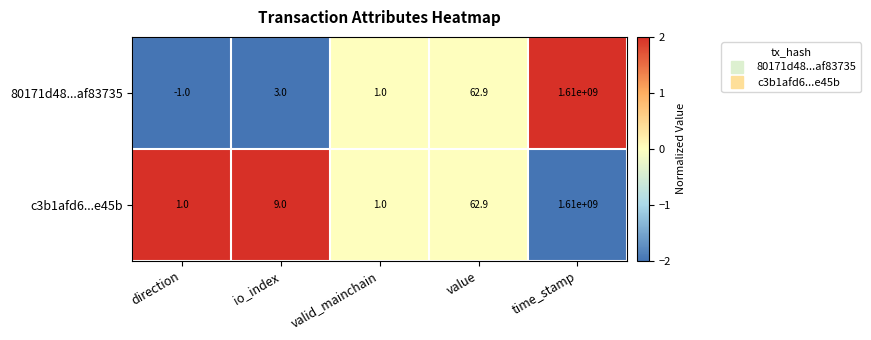

Reading left to right, what are all the values shown in this chart?

80171d48...af83735: -1.0	3.0	1.0	62.9	1610000000.0
c3b1afd6...e45b: 1.0	9.0	1.0	62.9	1610000000.0